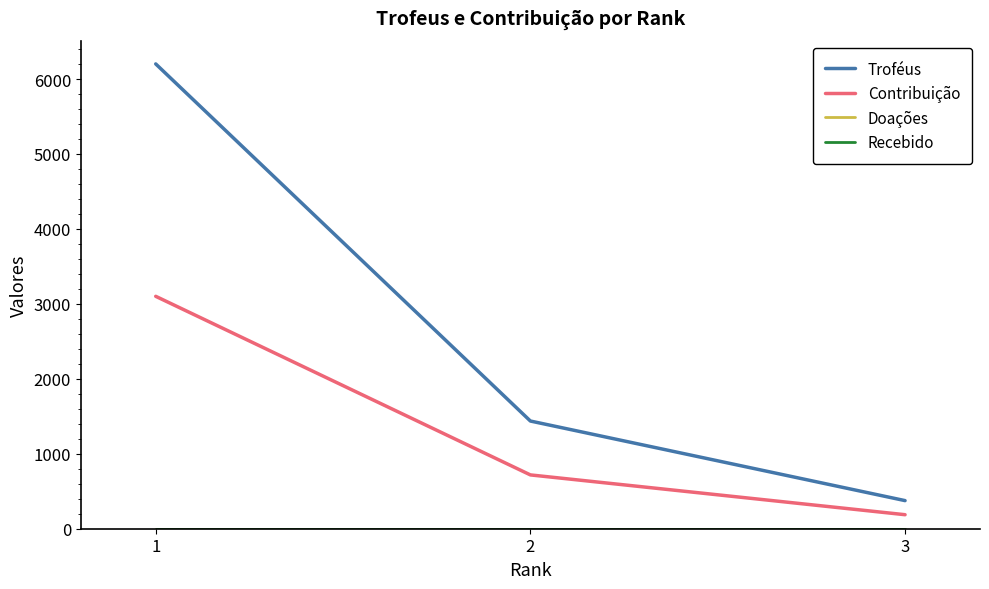

Reading left to right, what are all the values shown in this chart?

Troféus: 6202	1437	375
Contribuição: 3101	718	187
Doações: 0	0	0
Recebido: 0	0	0